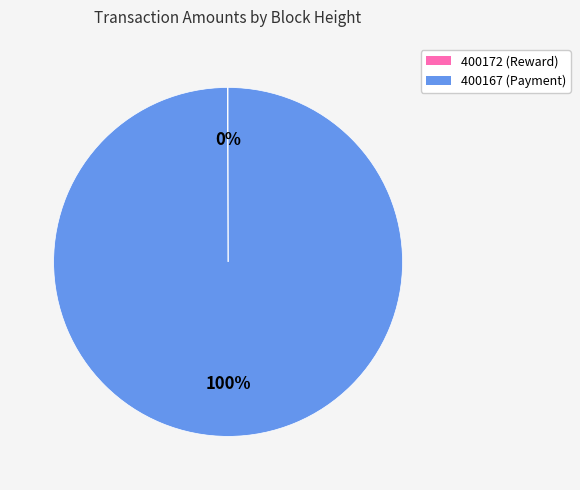

Does any single category account for the majority?

Yes